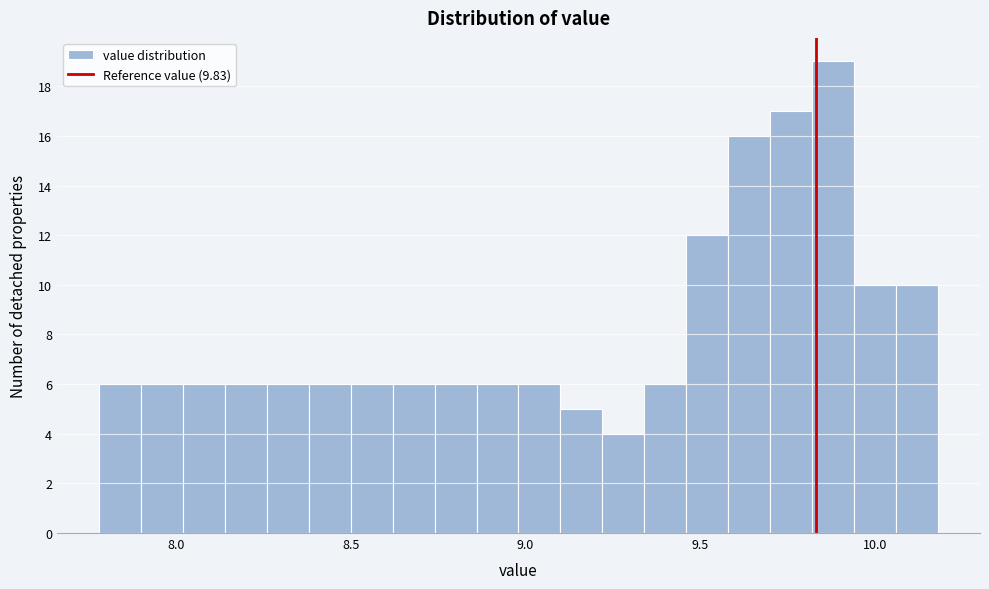

Read against the x-axis, roughly where is the centre of the tallest bar?

9.90